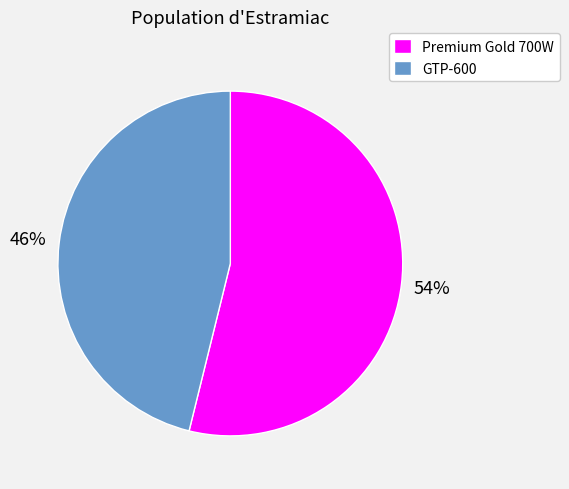

The GTP-600 slice represents 46% of the pie. True or false?

True